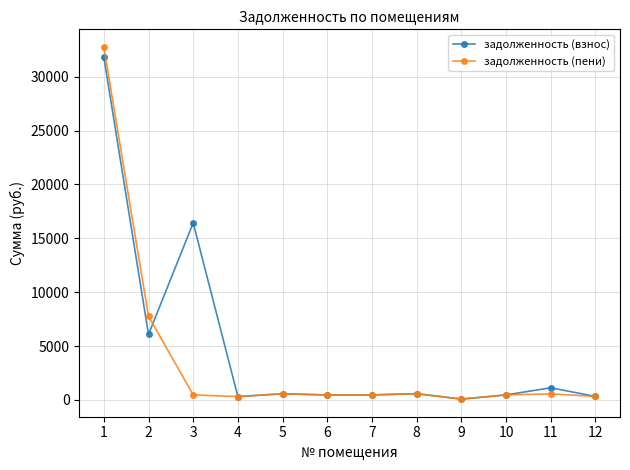

True or false: задолженность (пени) has more than 1 interior local peaks.

True